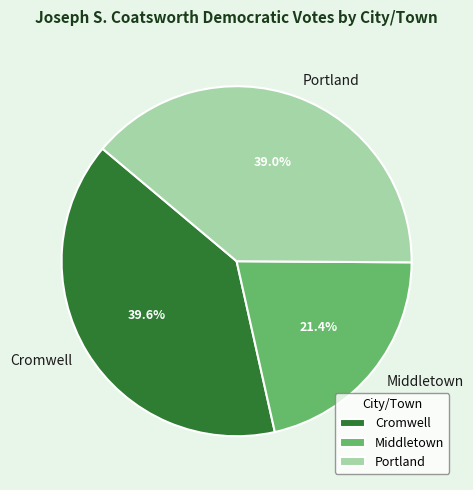

What percentage is the Middletown slice, to the nearest percent?

21%